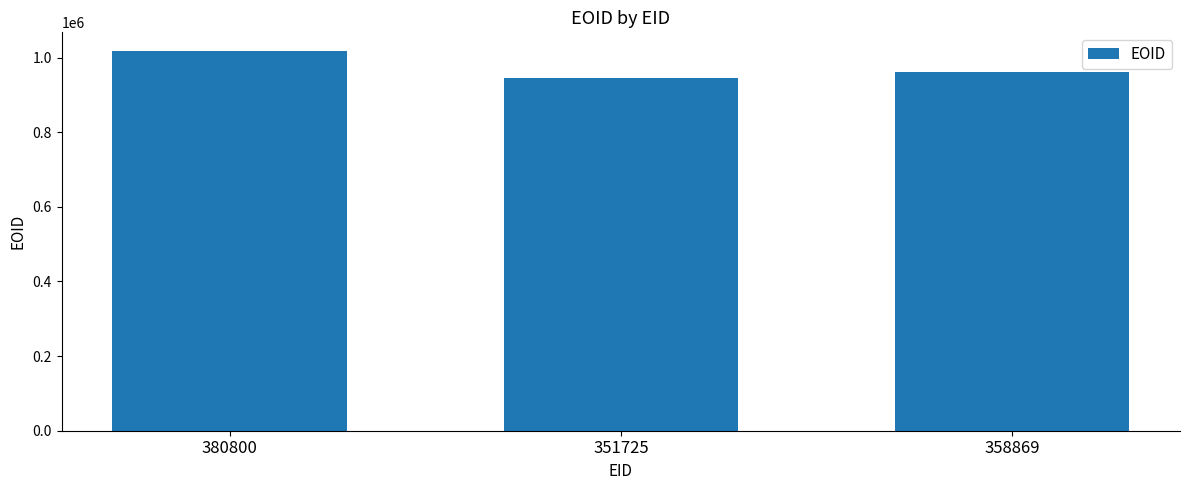

What is the value of the 1st bar from the left?

1016881